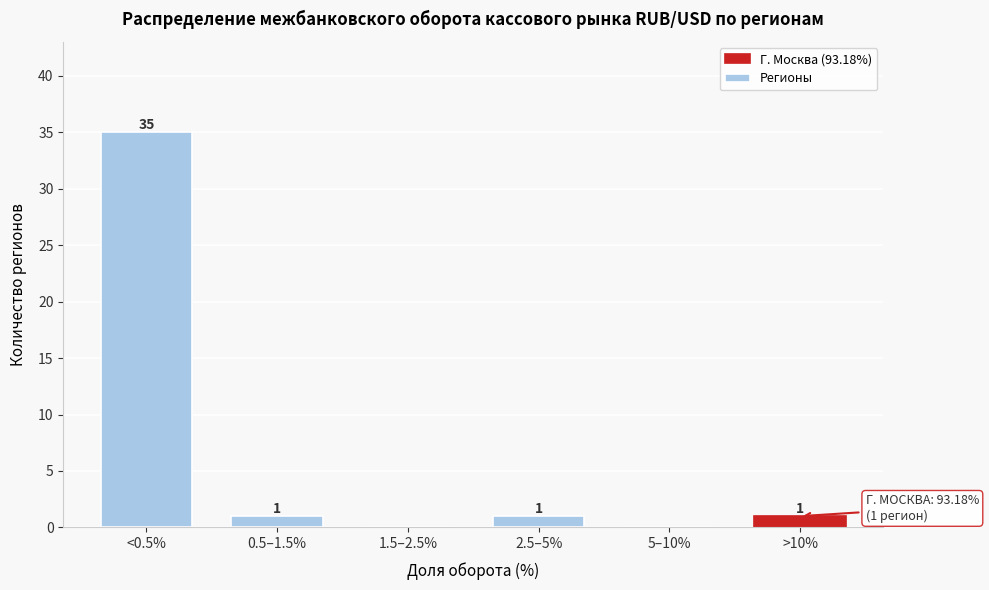

Reading left to right, what are all the values shown in this chart?

<0.5%=35	0.5–1.5%=1	1.5–2.5%=0	2.5–5%=1	5–10%=0	>10%=1